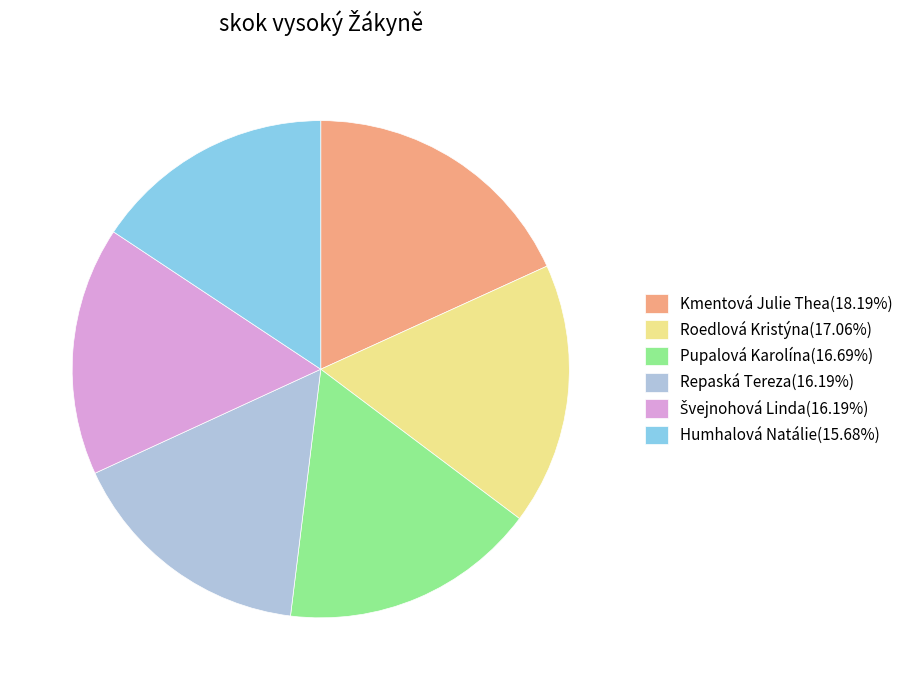

Does any single category account for the majority?

No